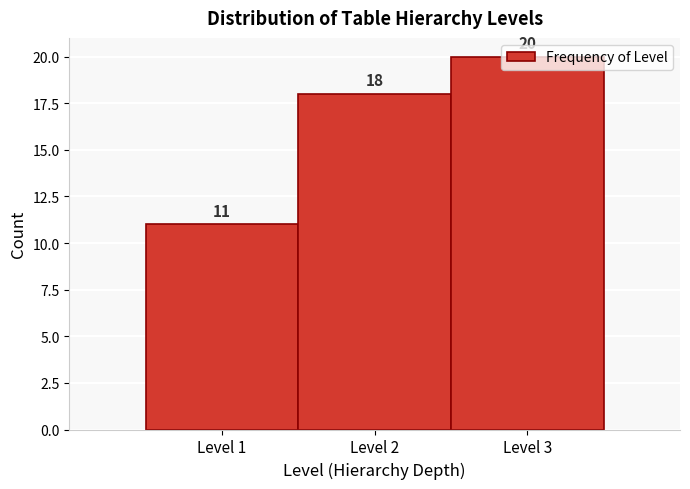

Over which range of the x-axis is the bar tallest?

2.5 to 3.5